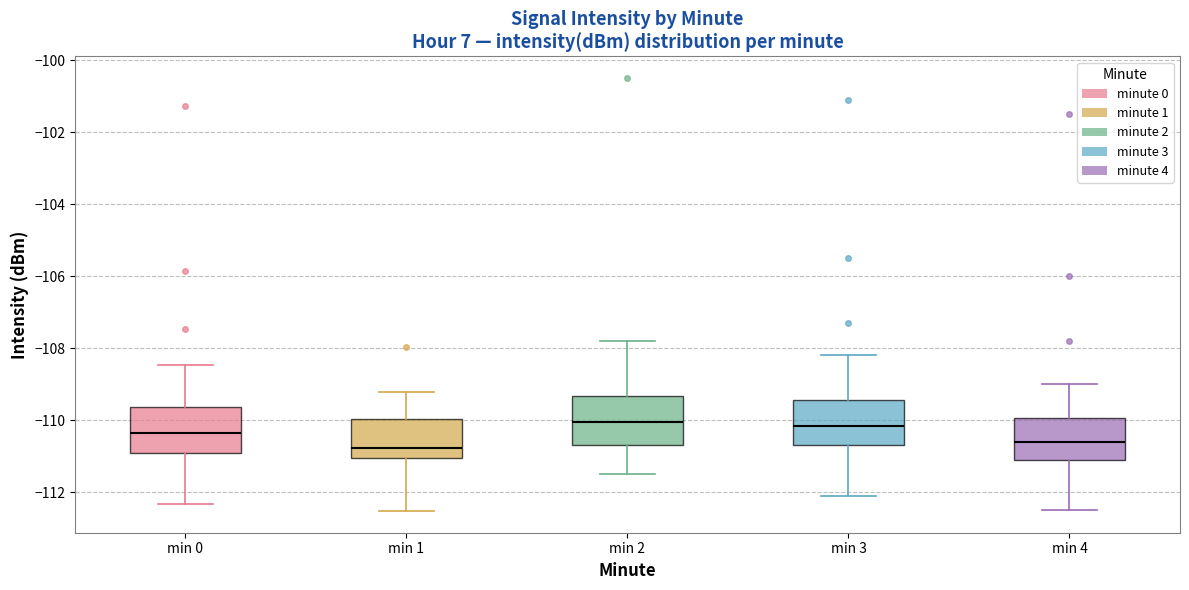

Reading left to right, read every box against the y-axis: the position of its median line, the range the box covers, and the ends of its whiskers. The values are not printed on the chart, so give them approximately, as read against the axis.

min 0: median -110.4, box -111.0 to -109.6, whiskers -112.4 to -108.4
min 1: median -110.8, box -111.0 to -110.0, whiskers -112.6 to -109.2
min 2: median -110.0, box -110.6 to -109.4, whiskers -111.4 to -107.8
min 3: median -110.2, box -110.6 to -109.4, whiskers -112.0 to -108.2
min 4: median -110.6, box -111.0 to -110.0, whiskers -112.4 to -109.0